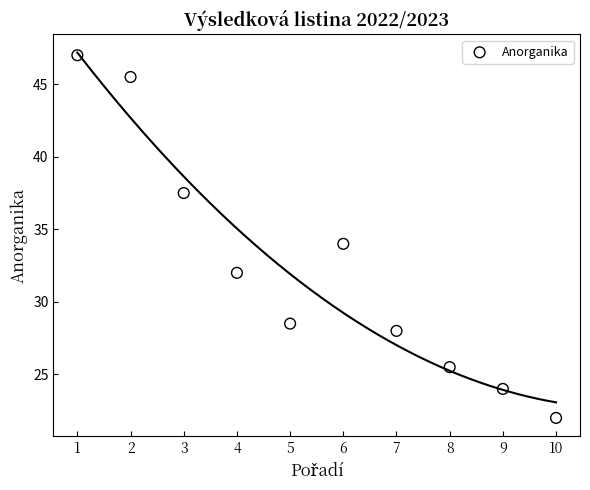

What is the range of X values (max minus min)?

9.0